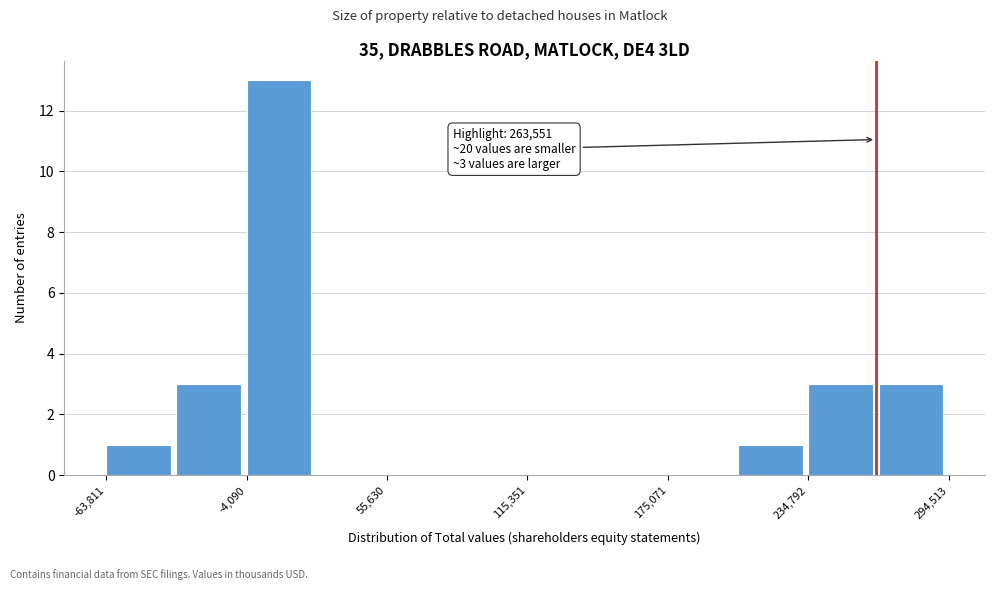

Around what value on the x-axis is the tallest bar? Give the approximate position of its centre, as read against the axis.

10000